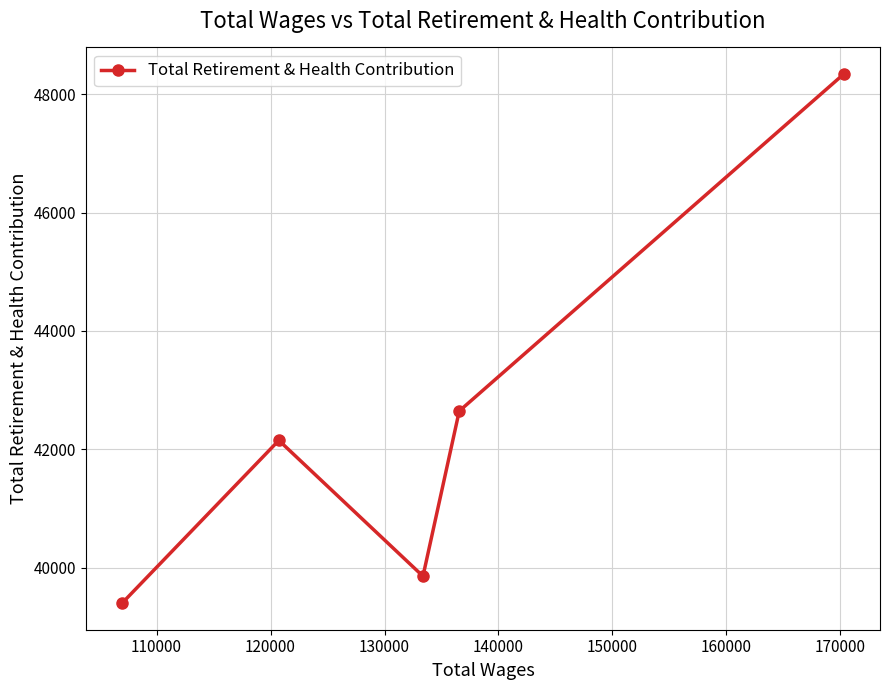

What is the sum of all values?

212399